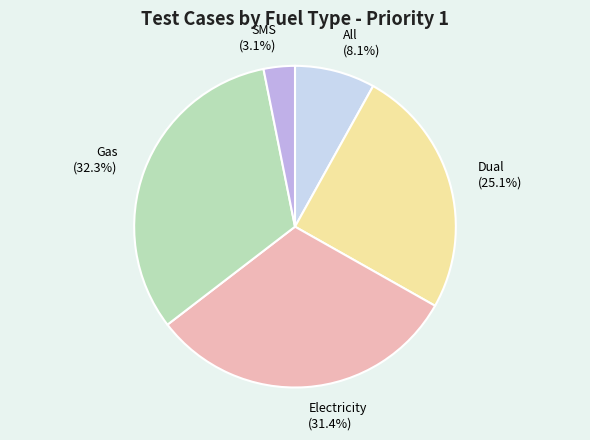

The Dual slice represents 25% of the pie. True or false?

True